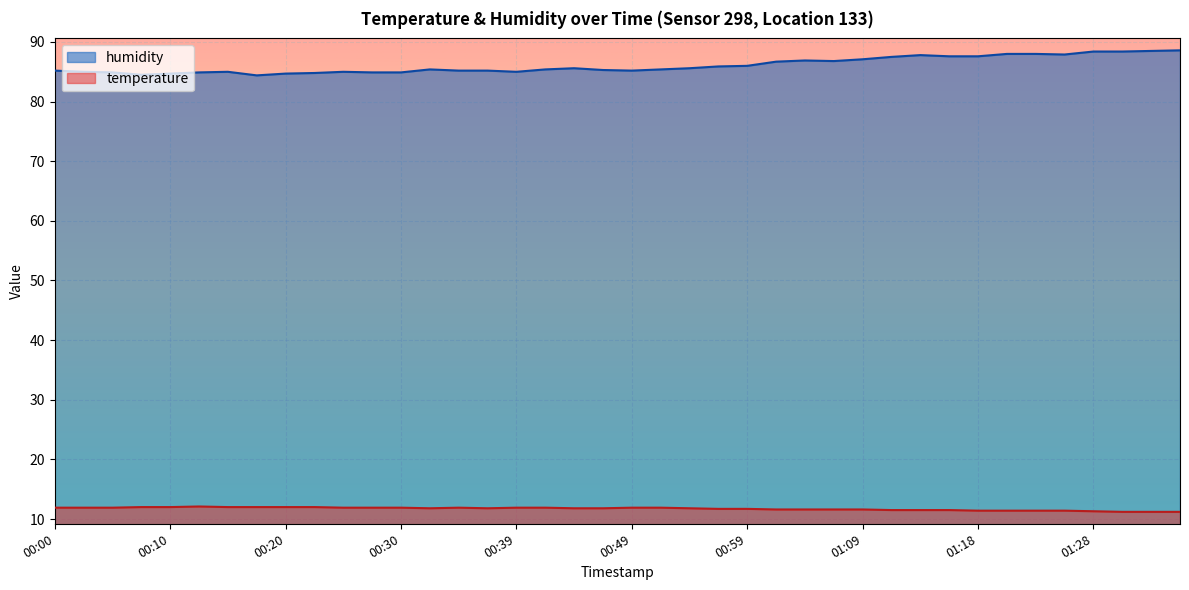

Reading left to right, transcribe all the data shown in this chart.

temperature: 11.9	11.9	11.9	12.0	12.0	12.1	12.0	12.0	12.0	12.0	11.9	11.9	11.9	11.8	11.9	11.8	11.9	11.9	11.8	11.8	11.9	11.9	11.8	11.7	11.7	11.6	11.6	11.6	11.6	11.5	11.5	11.5	11.4	11.4	11.4	11.4	11.3	11.2	11.2	11.2
humidity: 85.2	85.0	84.9	84.5	84.7	84.9	85.0	84.4	84.7	84.8	85.0	84.9	84.9	85.4	85.2	85.2	85.0	85.4	85.6	85.3	85.2	85.4	85.6	85.9	86.0	86.7	86.9	86.8	87.1	87.5	87.8	87.6	87.6	88.0	88.0	87.9	88.4	88.4	88.5	88.6